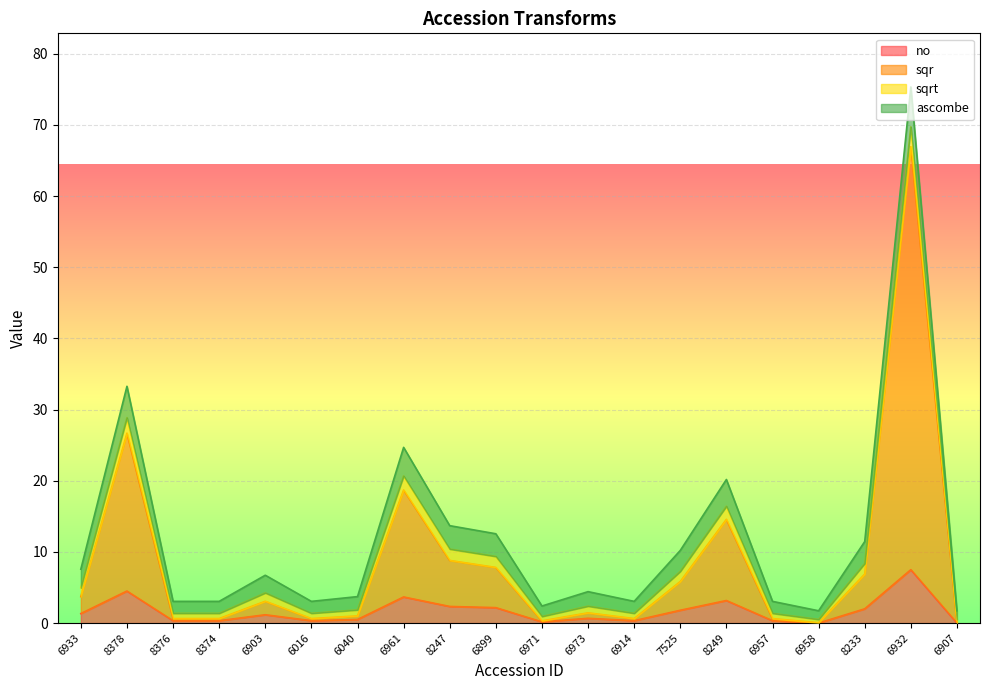

True or false: sqr and no cross at least once.

False